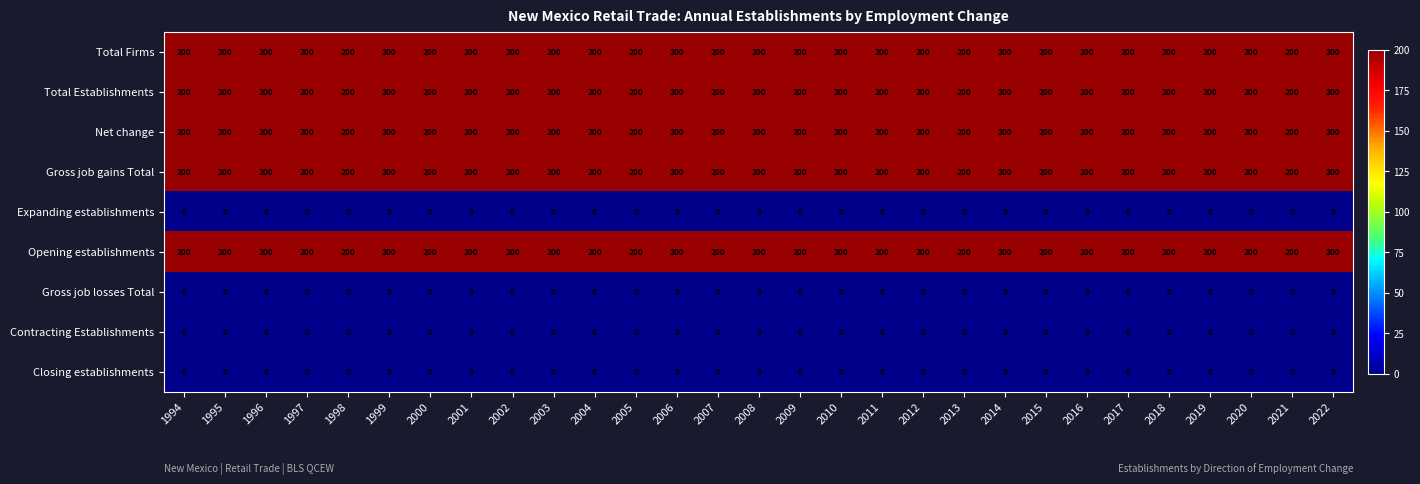

What is the sum of all Opening establishments values?

5800